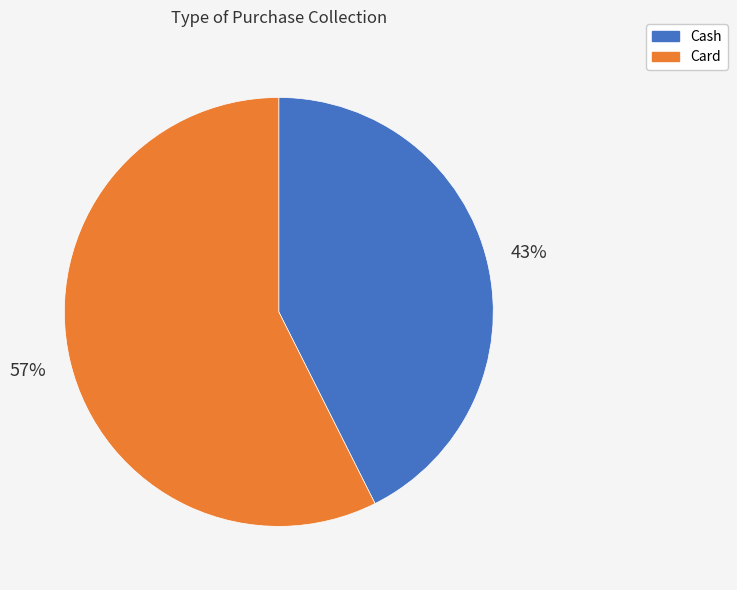

To the nearest percent, what portion does Card represent?

57%